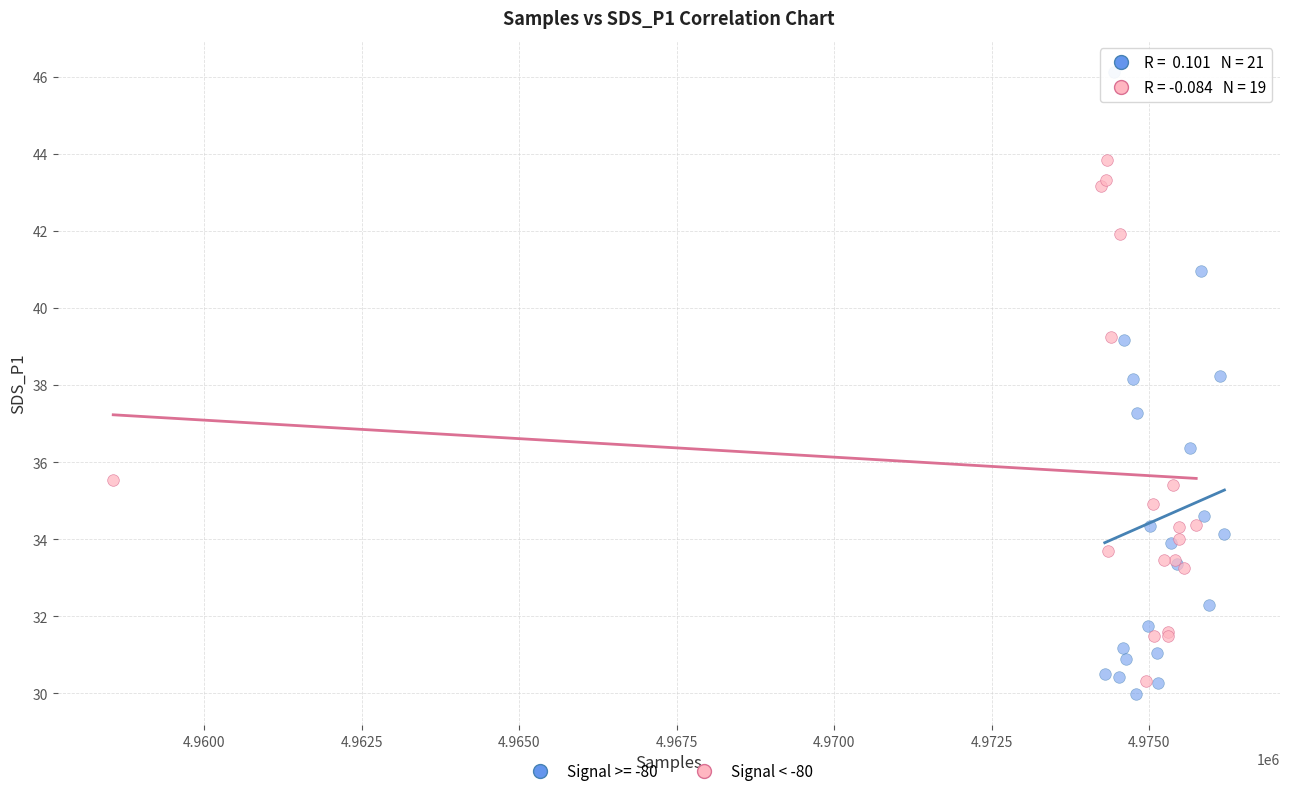

Which series reaches the maximum Y coordinate?

Signal >= -80